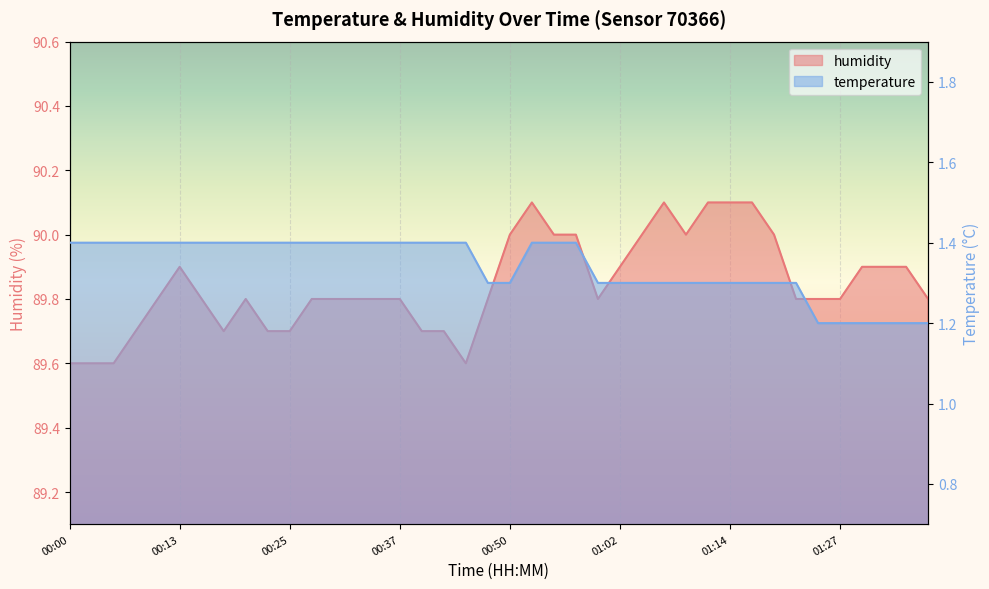

At which label is humidity closest to 89?

00:00